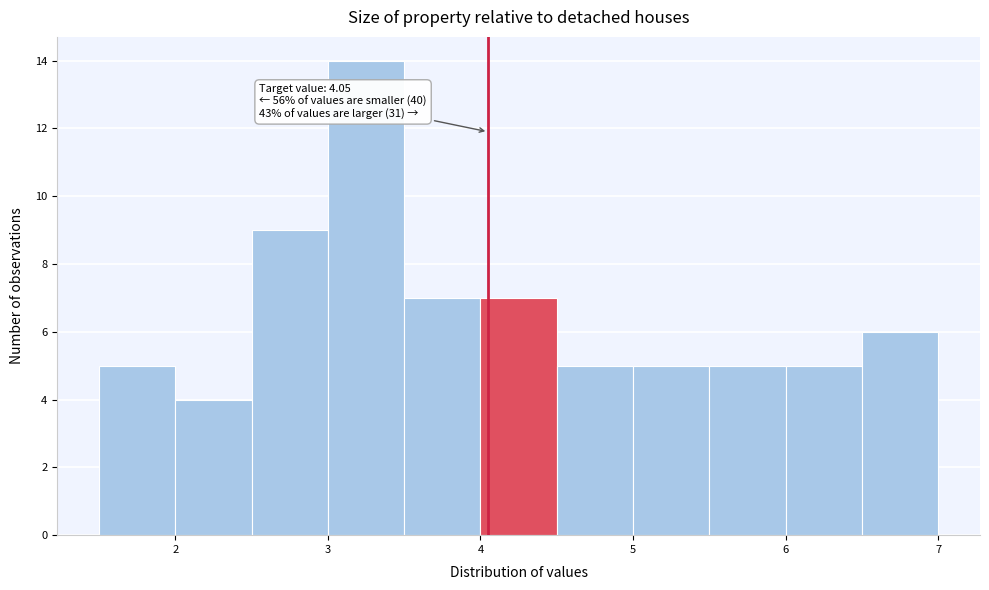

Which range on the x-axis has the tallest bar?

3.0 to 3.5